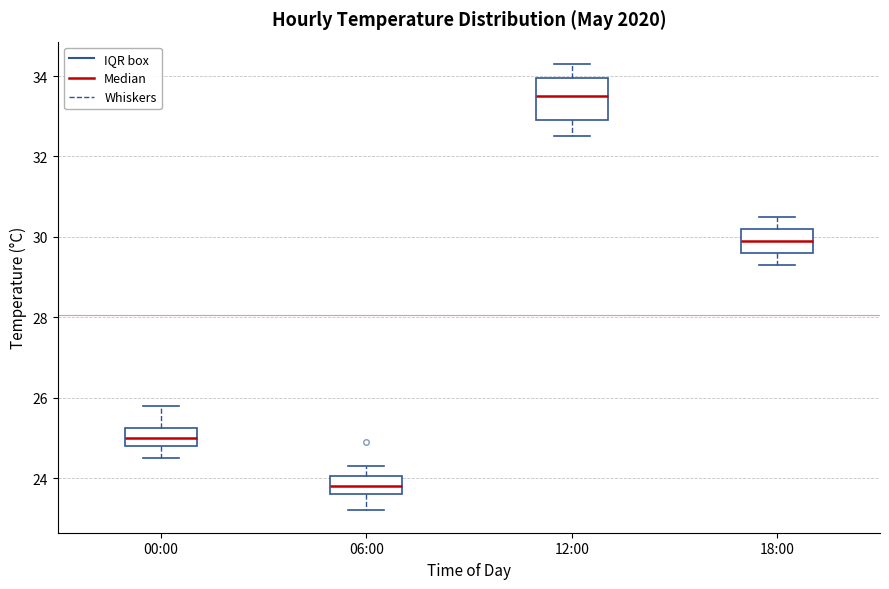

Which box has the highest median line?

12:00